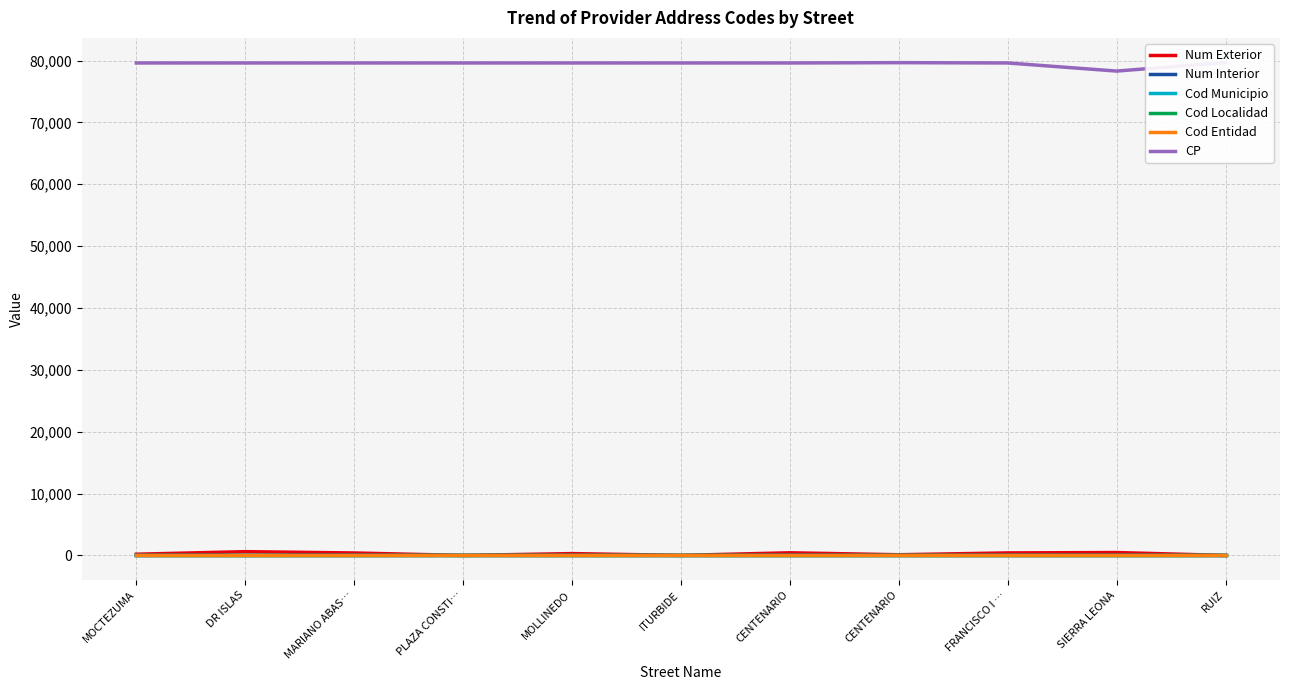

True or false: Cod Municipio and Cod Entidad cross at least once.

False